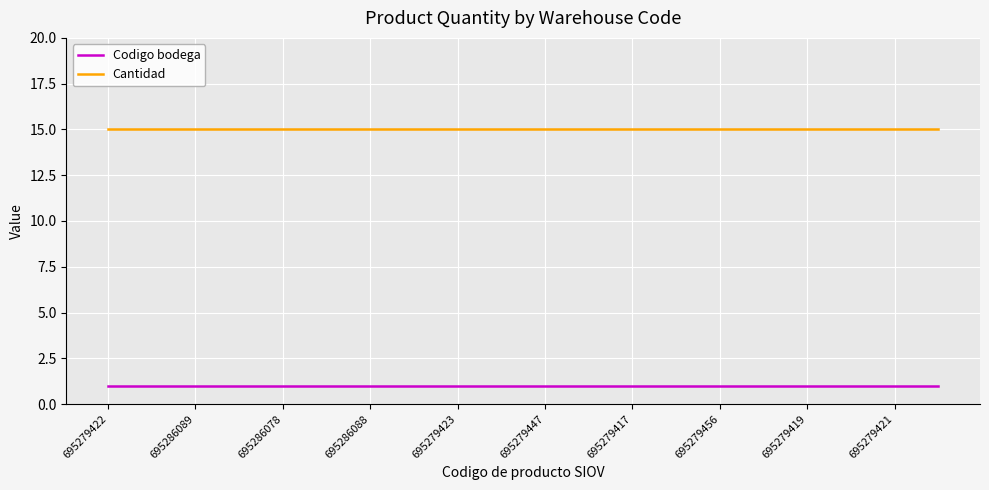

Which series has the largest total across all categories?

Cantidad